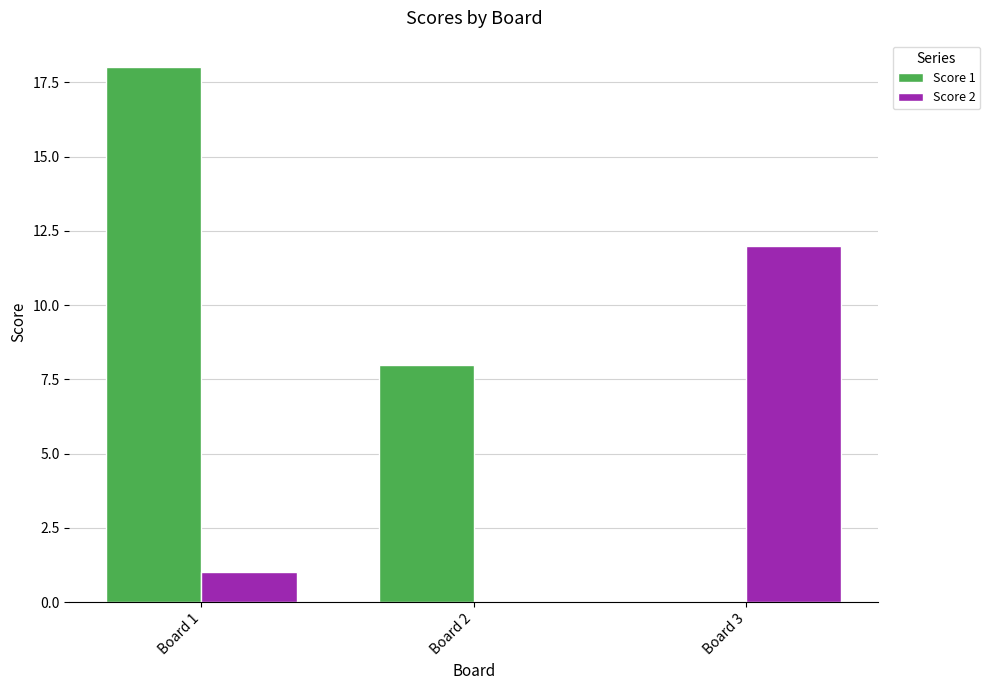

Between Board 1 and Board 2, which series saw the biggest shift?

Score 1